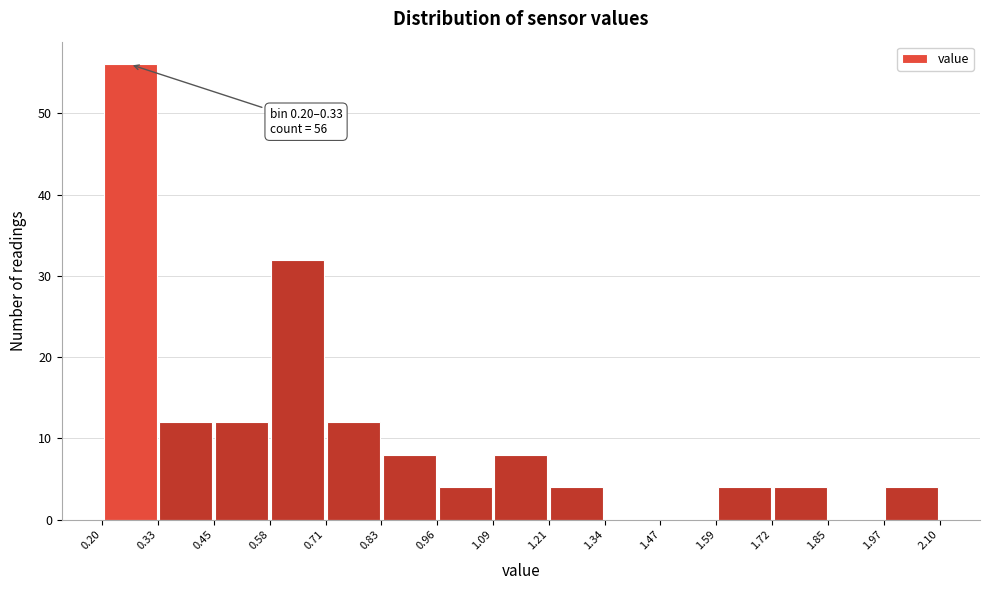

Which range on the x-axis has the tallest bar?

0.20 to 0.33